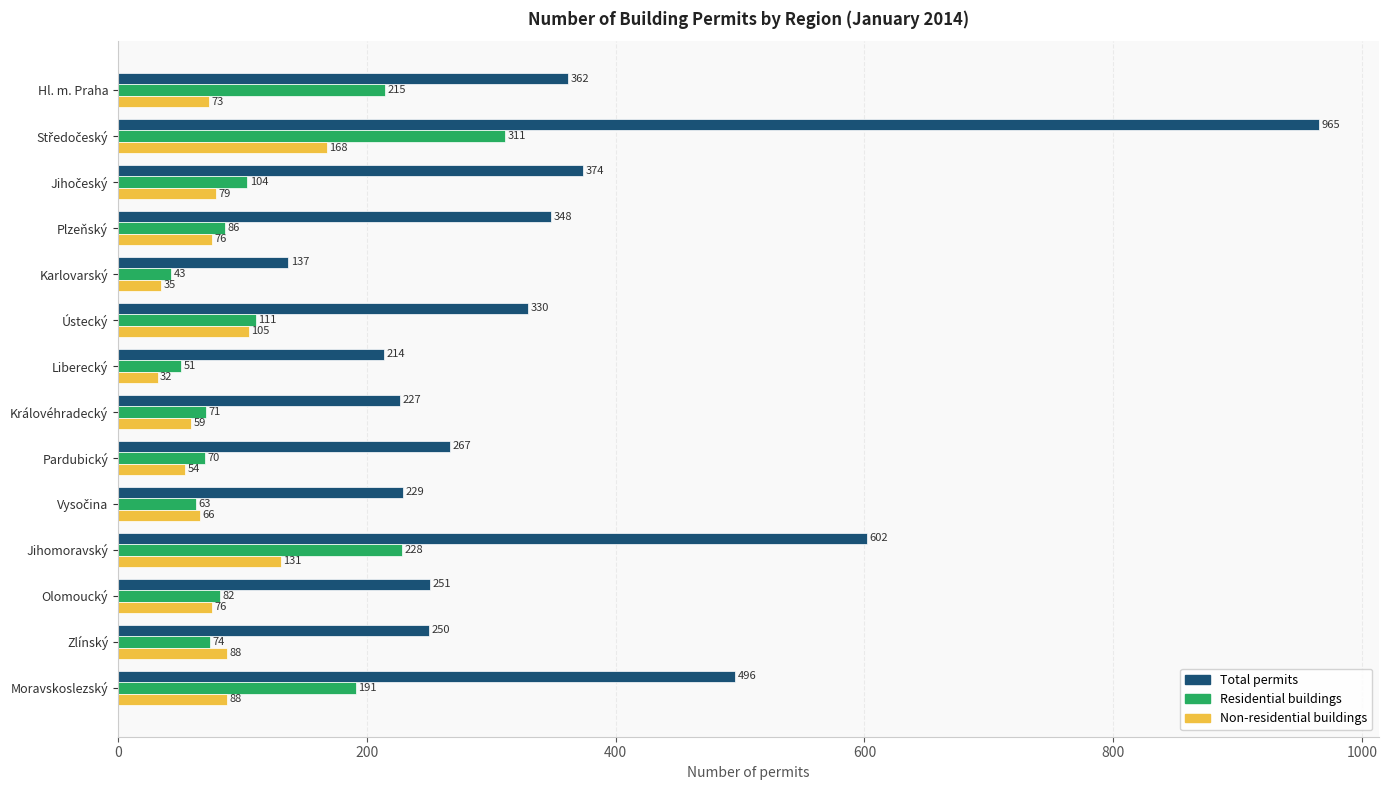

Count the number of data series in this chart.

3